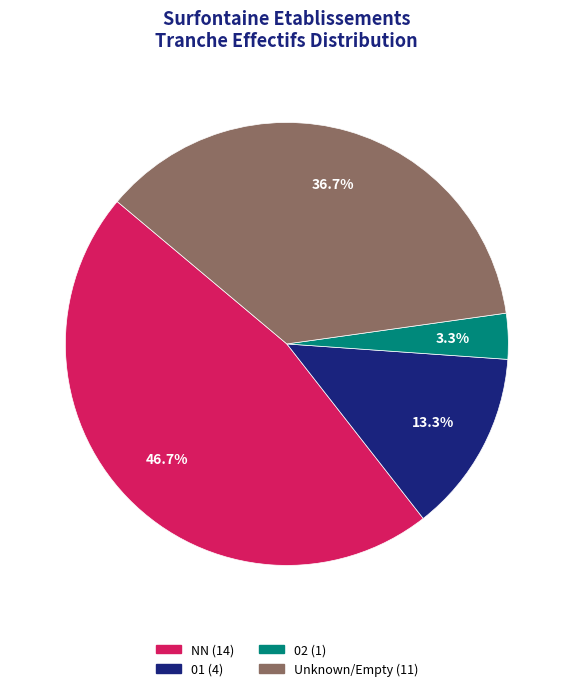

Is there a majority slice in this chart?

No